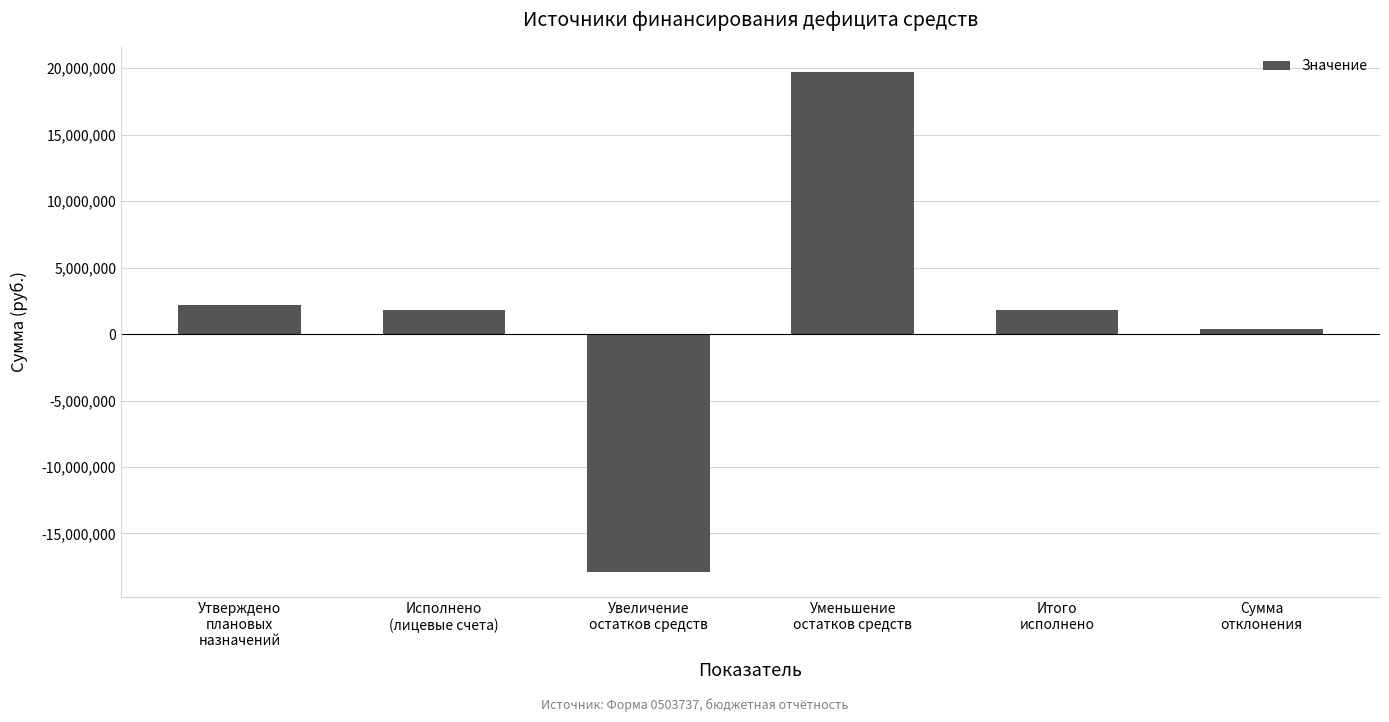

What is the smallest value displayed?

-17889285.4